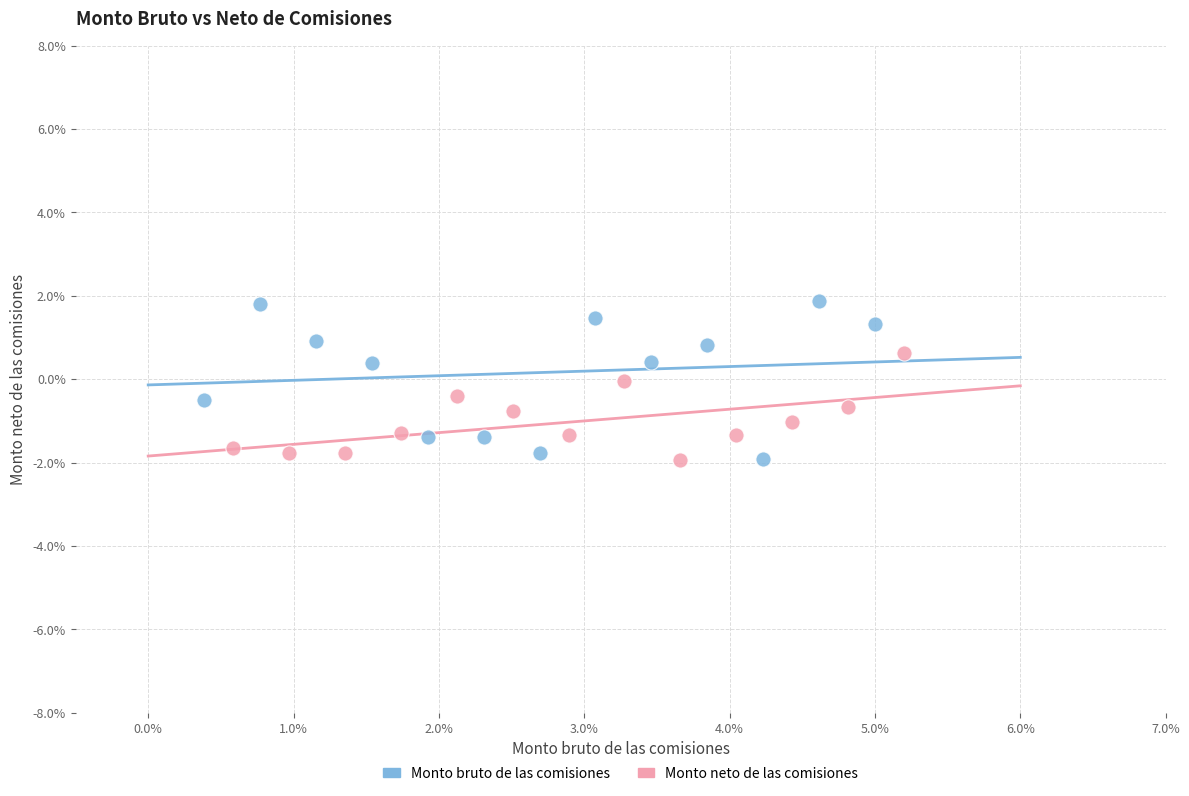

What are all the series names shown in the legend?

Monto bruto de las comisiones, Monto neto de las comisiones